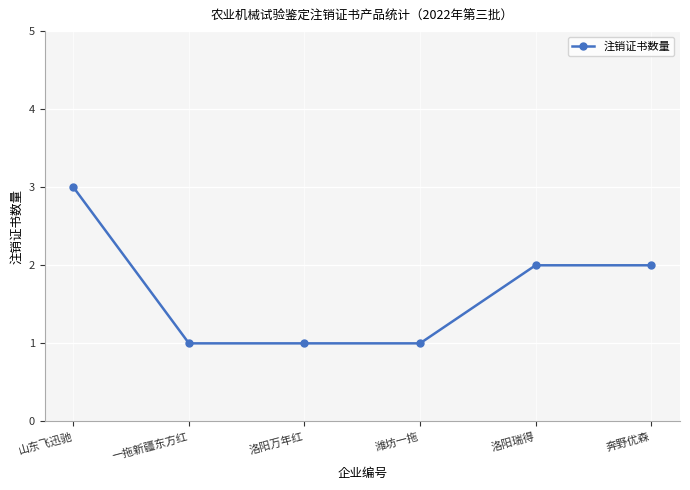

What is the label of the 6th point from the right?

山东飞迅驰